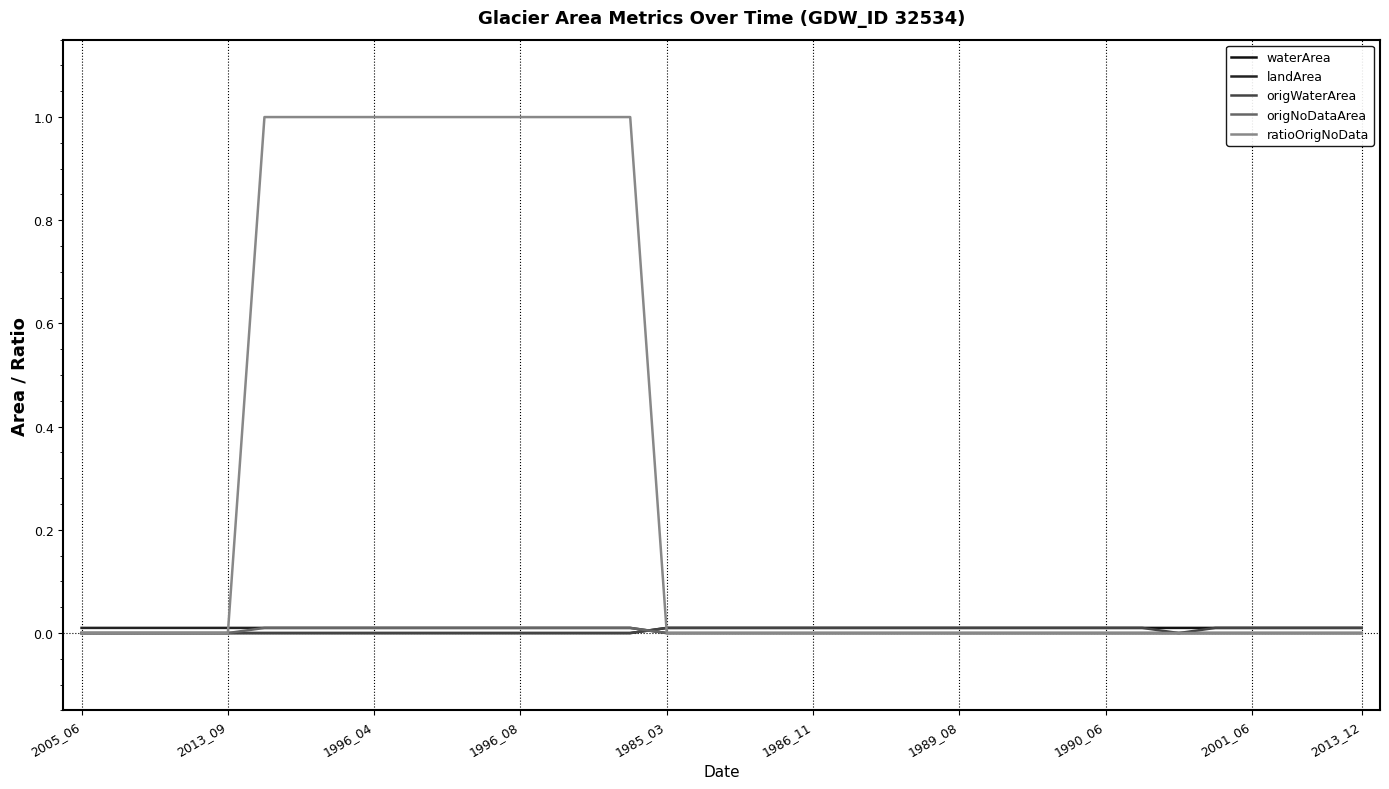

At which category does the chart reach its minimum across all series?

2005_06